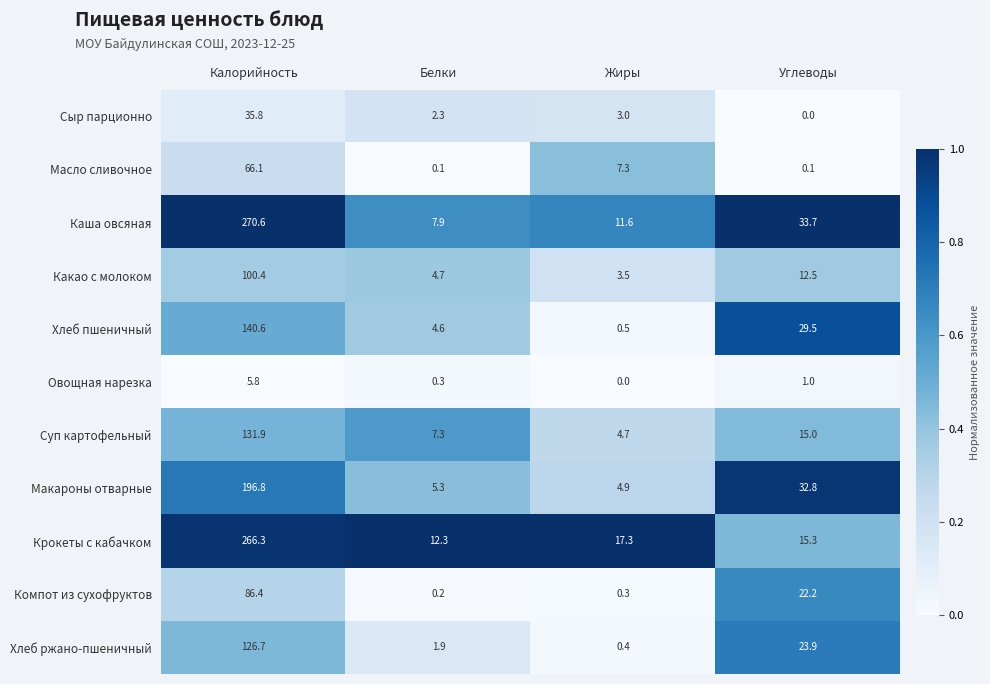

What is the highest value of the Каша овсяная series?

270.6